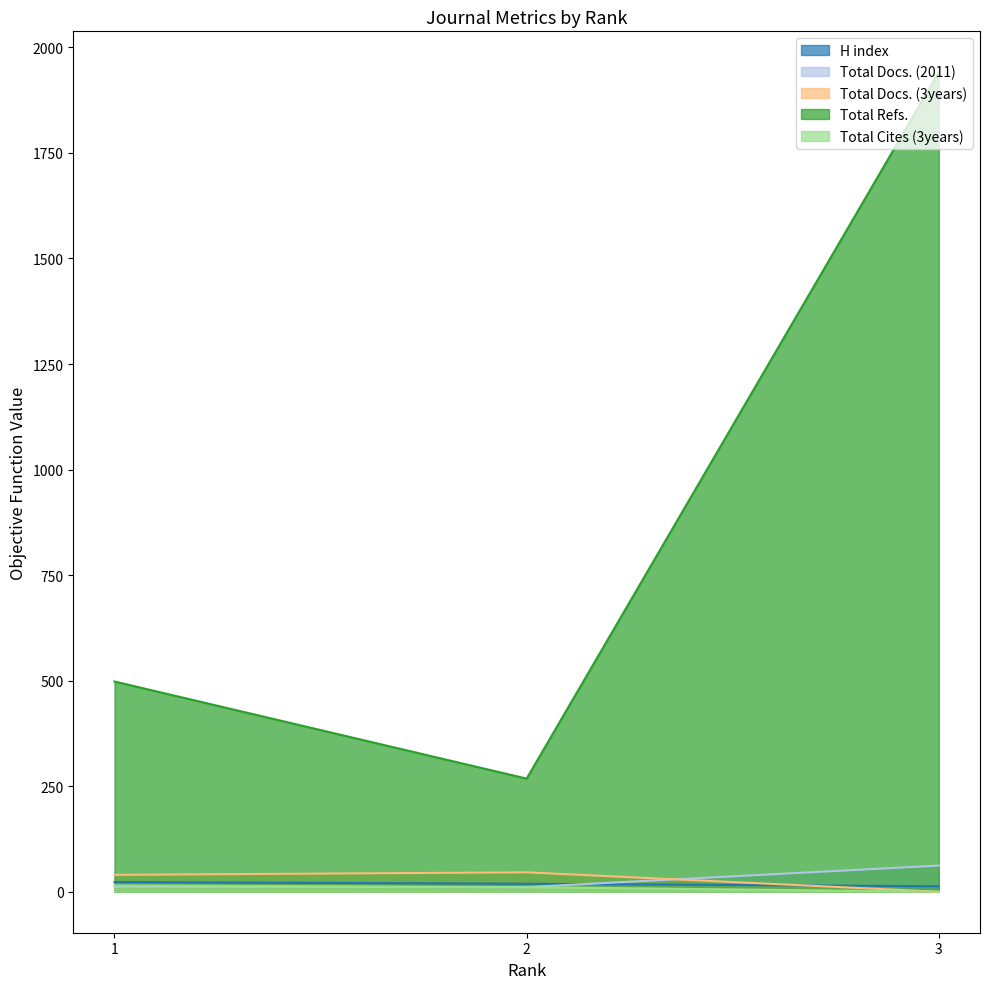

What is the value of the Total Refs. point at the 2nd from the left?

268